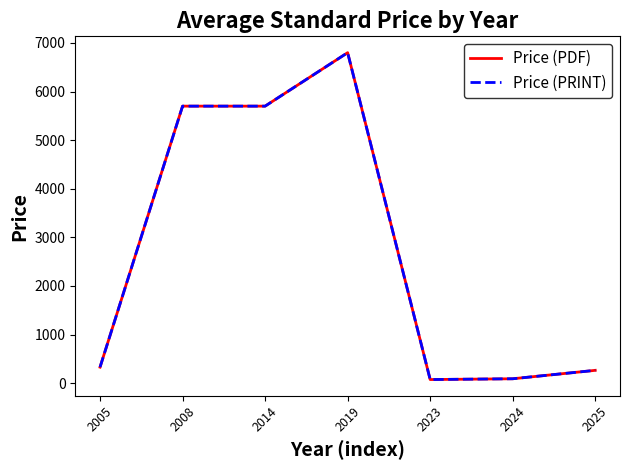

What is the sum of the Price (PRINT) values at 2024 and 2019?

6890.7